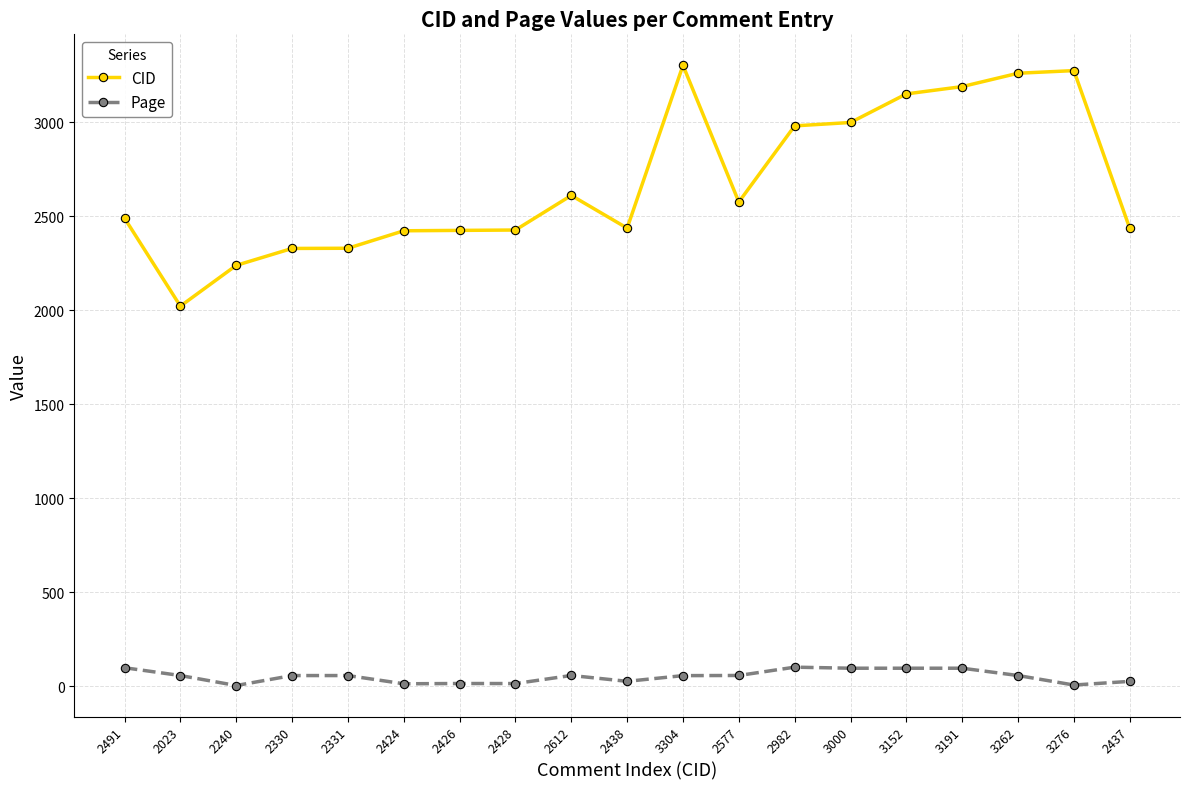

What is the maximum value shown in the chart?

3304.0